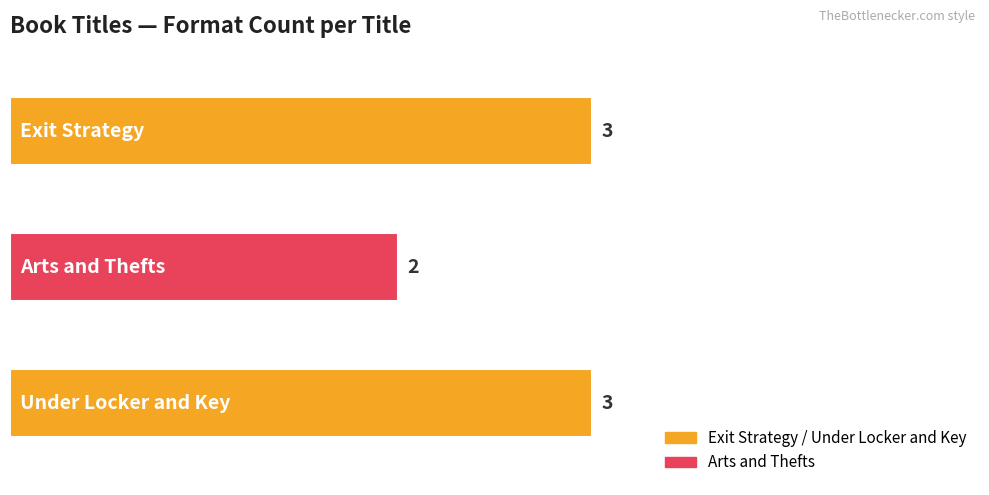

Read the value at Arts and Thefts.

2